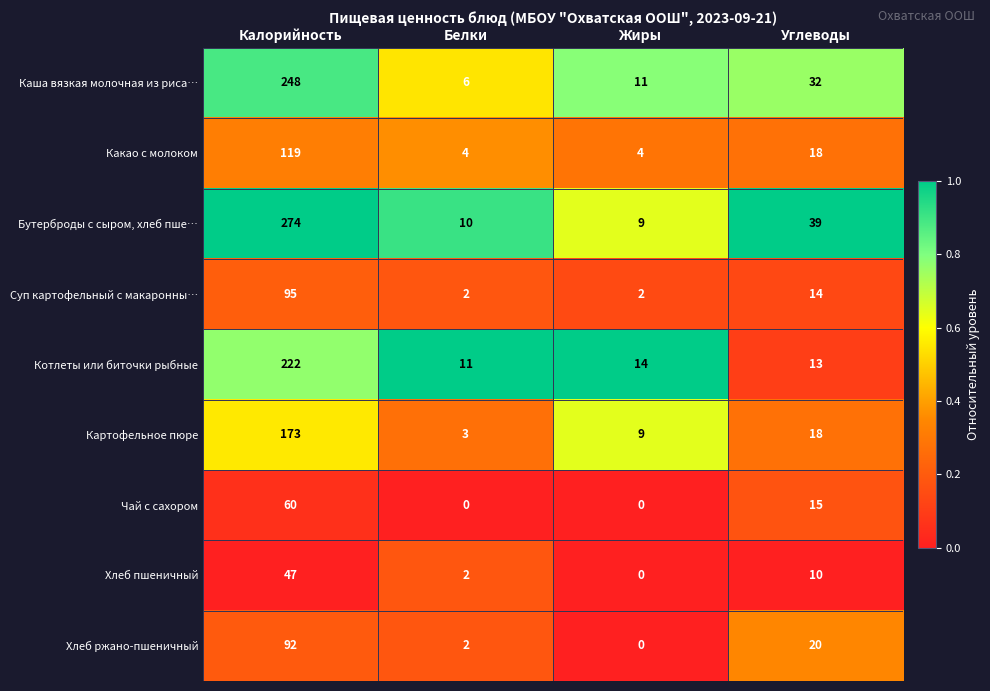

How many data points in Хлеб пшеничный are less than 10?

2